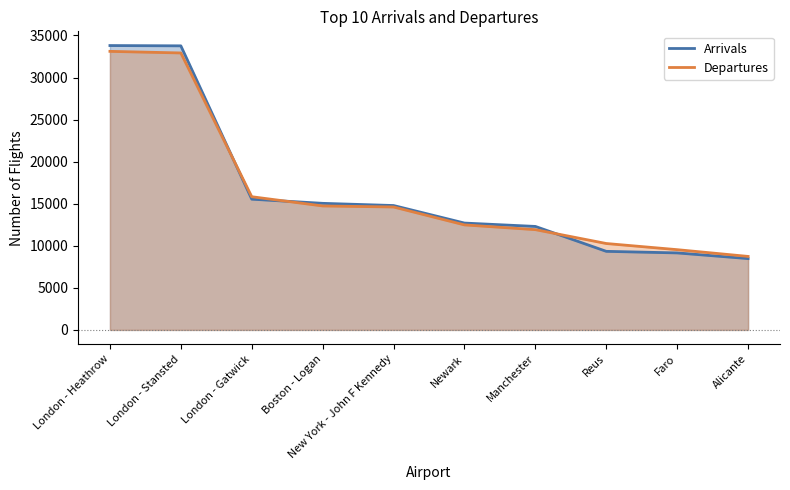

At Newark, list the series in order from largest to smallest.

Arrivals, Departures